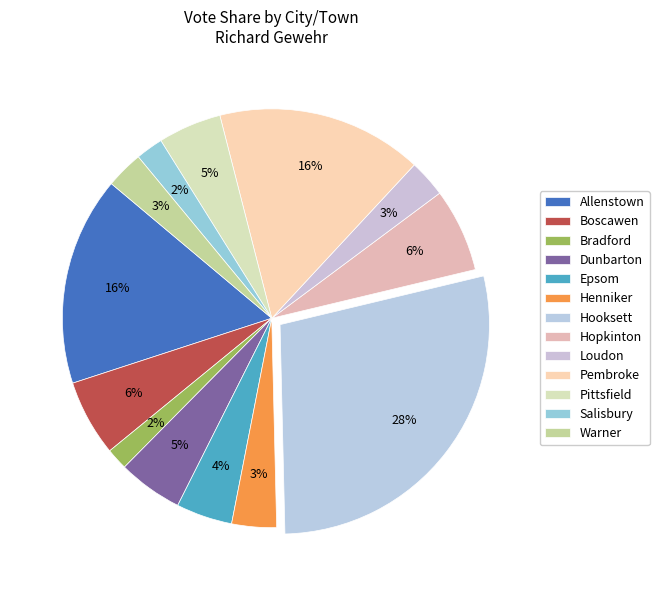

Which has a higher value, Loudon or Allenstown?

Allenstown